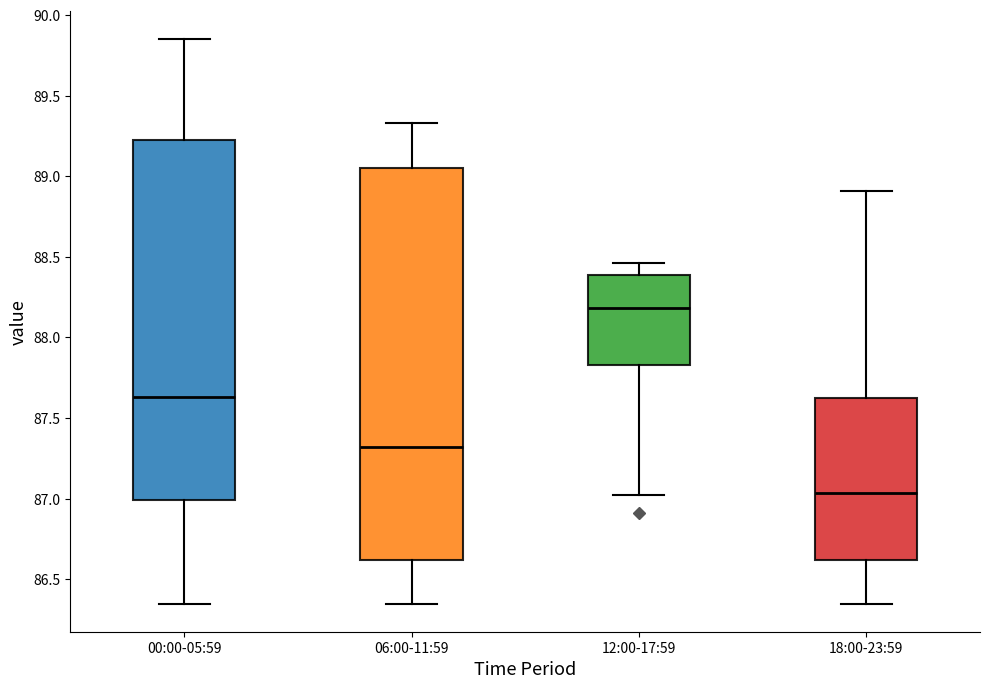

Reading left to right, transcribe this box plot: for each box, give where its median line is, the range the box spans, and where its two whiskers end, as read against the y-axis. The values are not printed on the chart, so give them approximately, as read against the axis.

00:00-05:59: median 87.65, box 87.00 to 89.25, whiskers 86.35 to 89.85
06:00-11:59: median 87.30, box 86.60 to 89.05, whiskers 86.35 to 89.35
12:00-17:59: median 88.20, box 87.85 to 88.40, whiskers 87.00 to 88.45
18:00-23:59: median 87.05, box 86.60 to 87.65, whiskers 86.35 to 88.90